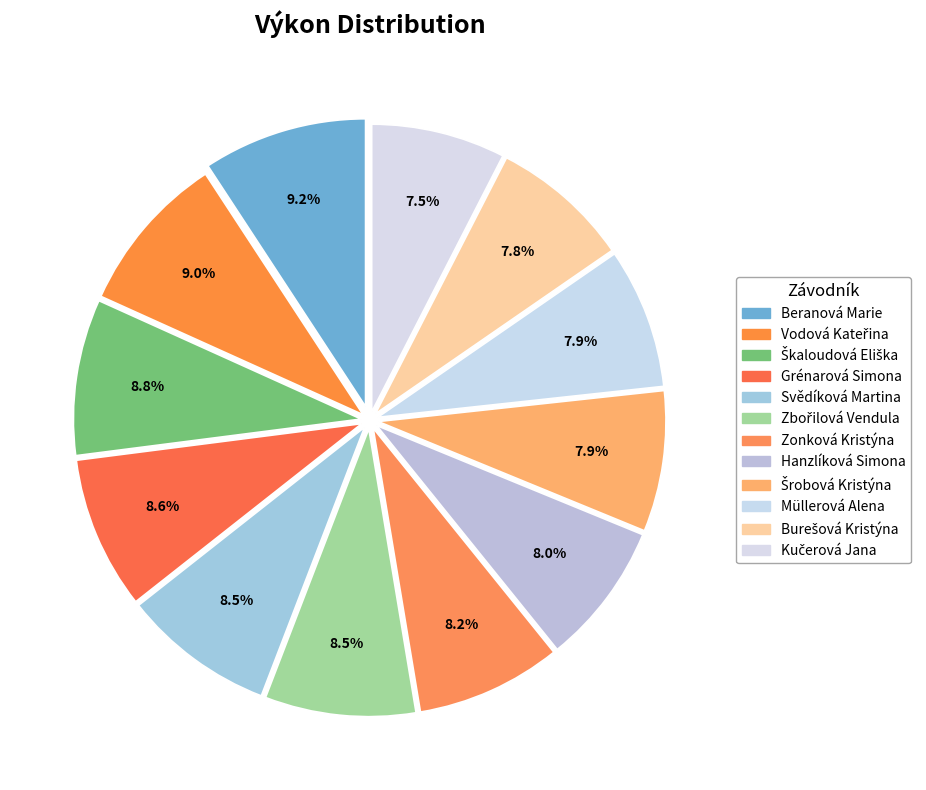

Between Burešová Kristýna and Kučerová Jana, which is larger?

Burešová Kristýna